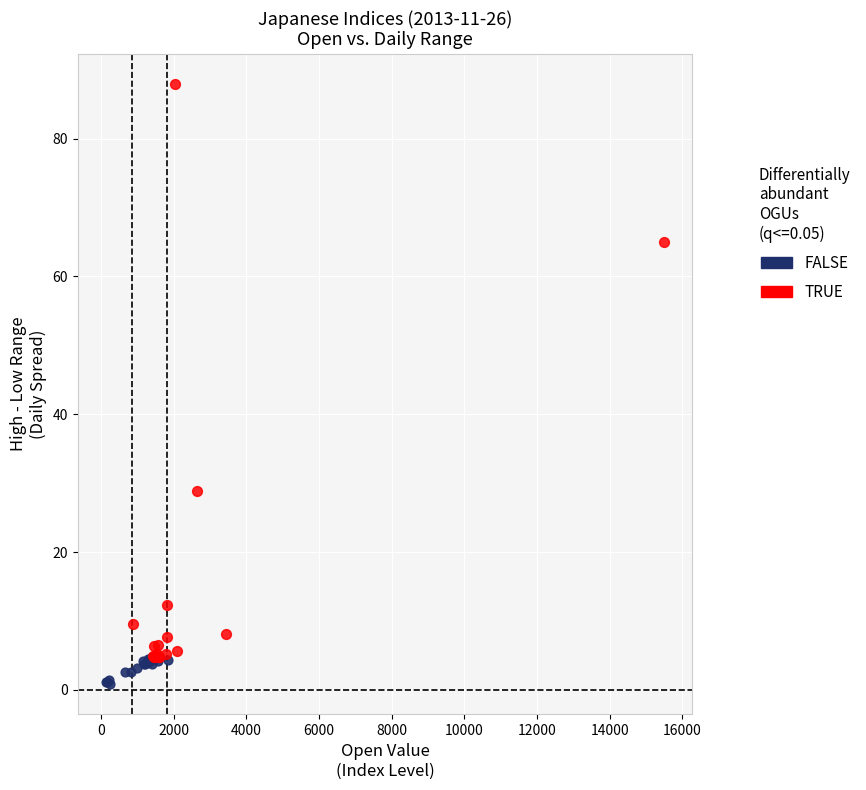

Which series has the largest Y range (max minus min)?

TRUE